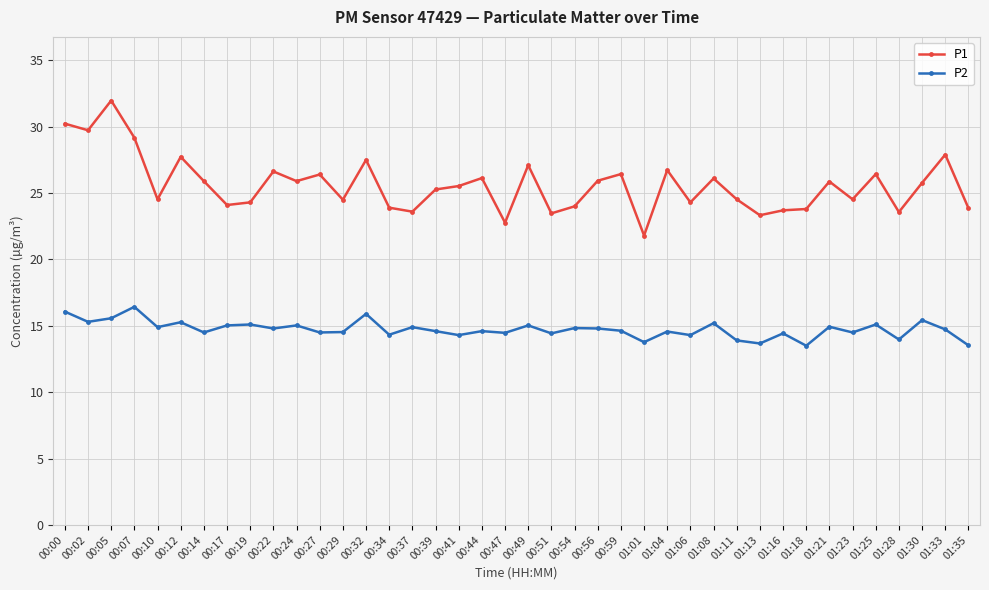

At which label does P1 first exceed 25?

00:00